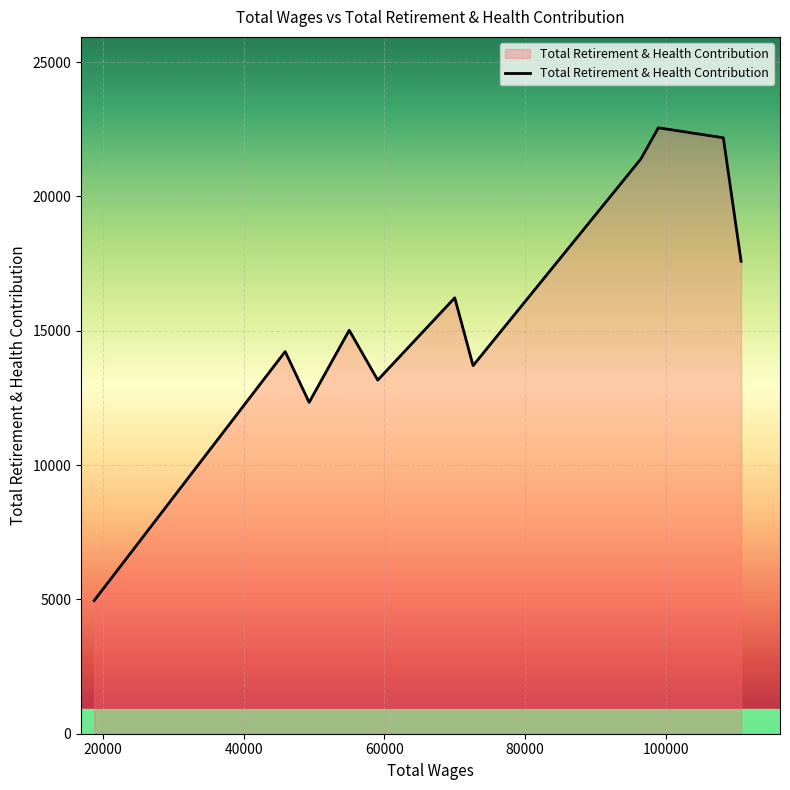

What is the maximum value shown in the chart?

22557